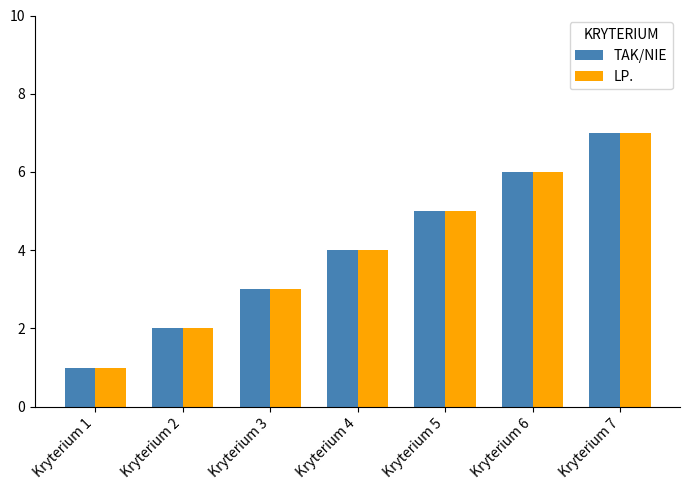

How many bars are there in total?

14